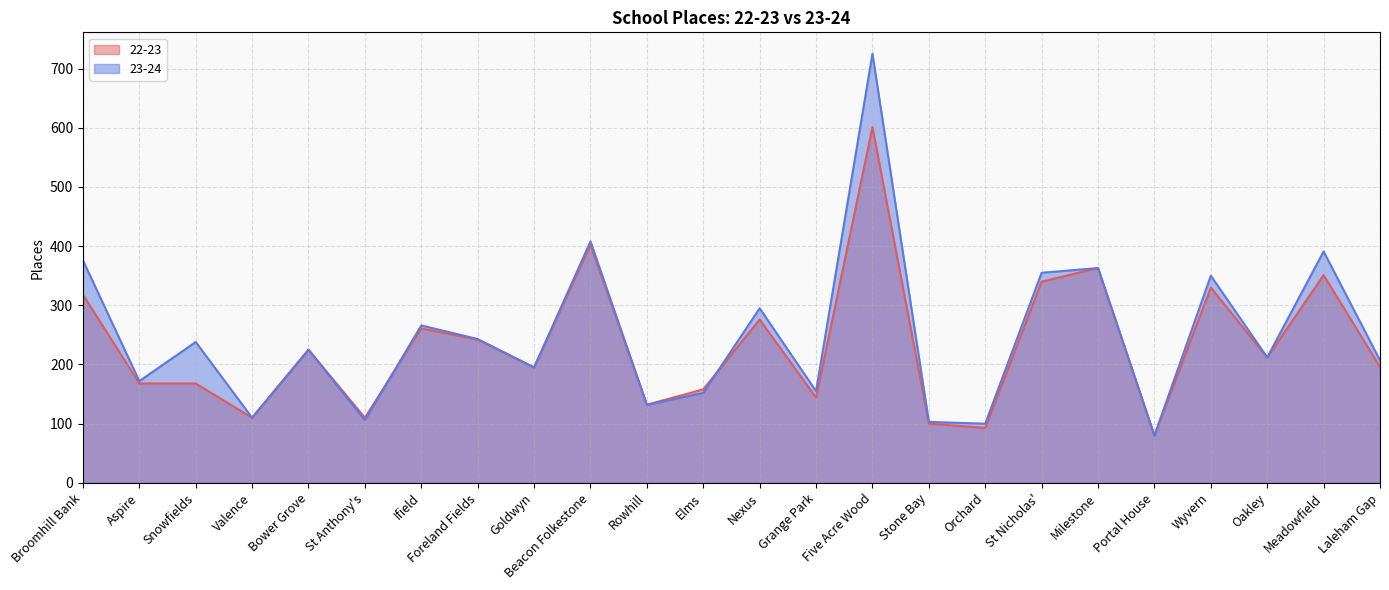

What are all the series names shown in the legend?

22-23, 23-24